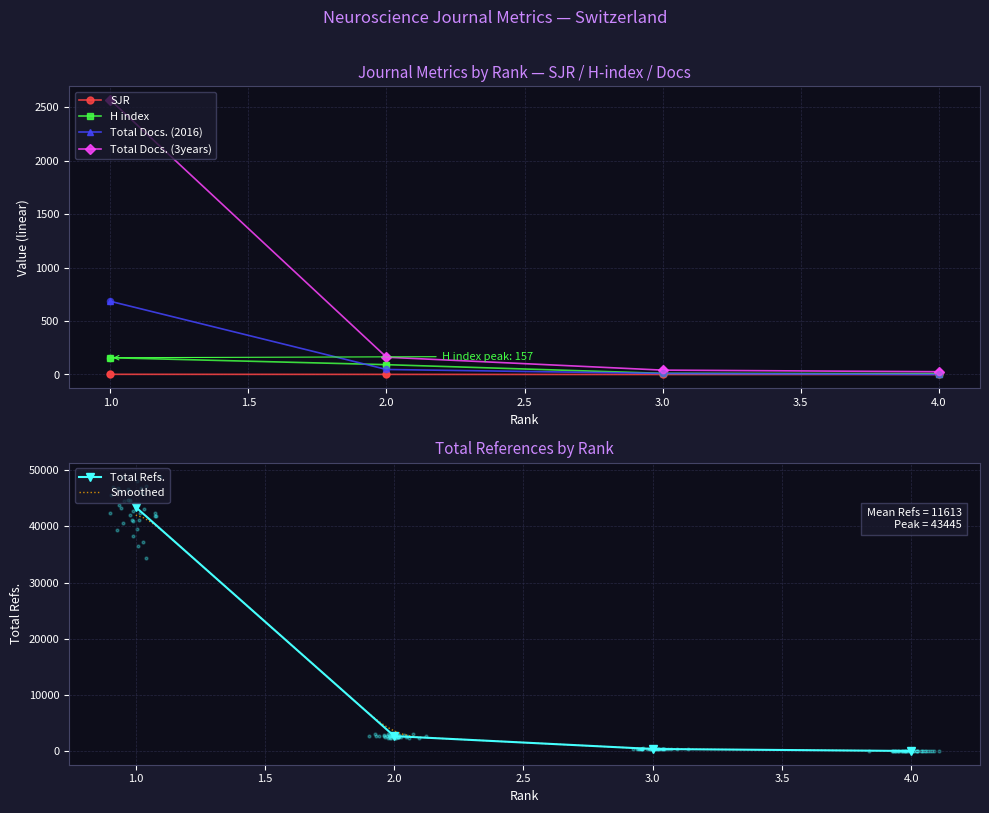

Which series reaches the minimum Y coordinate?

SJR